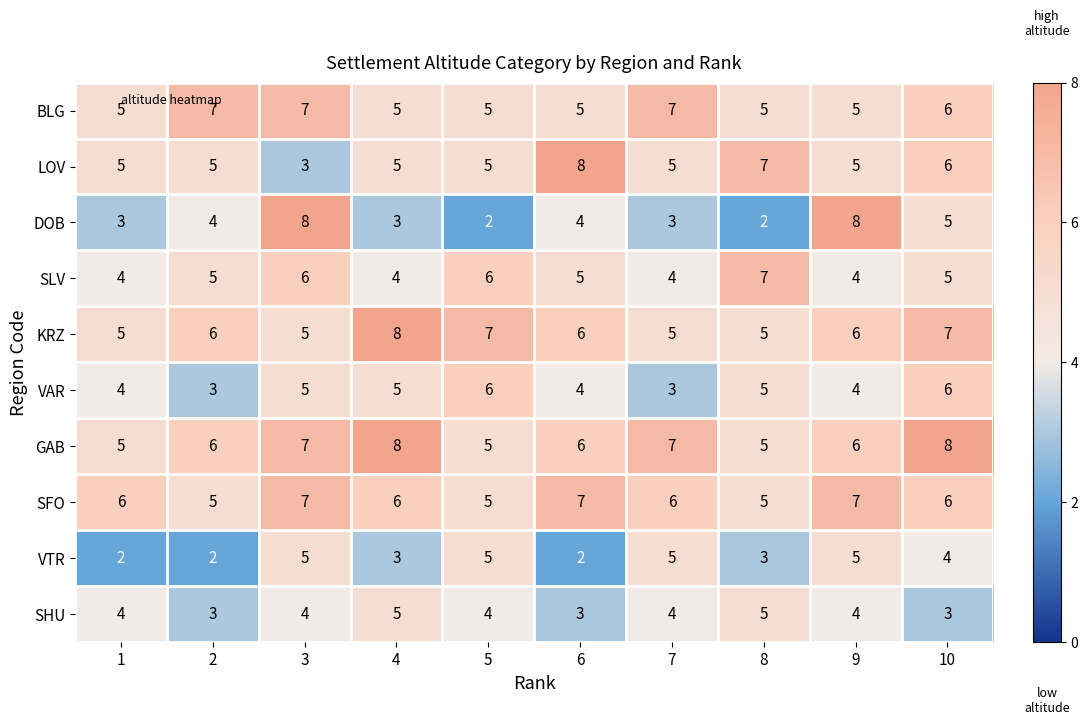

Read the SLV value at 5.

6